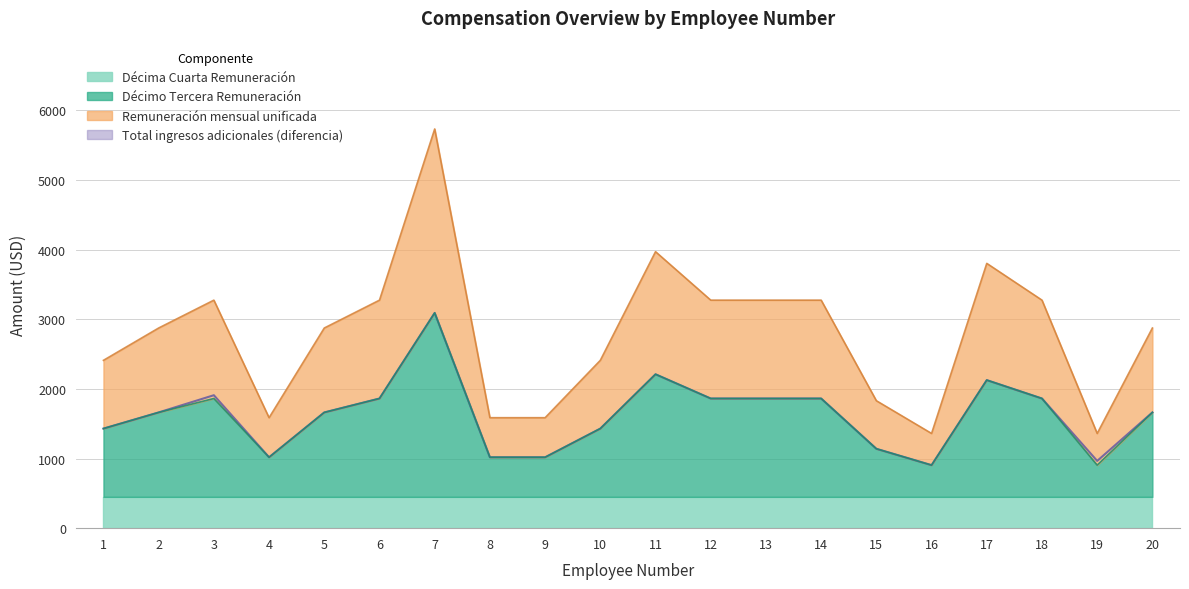

What is the sum of the Décimo Tercera Remuneración values at 6 and 1?

3292.0